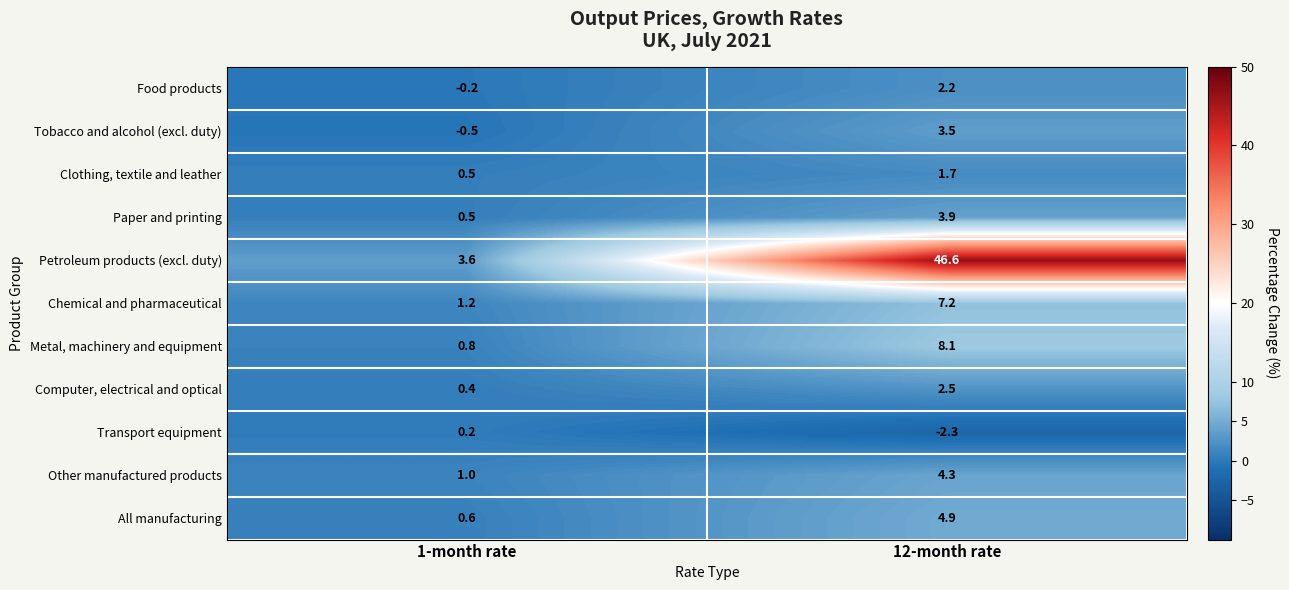

What is the smallest value displayed?

-2.3